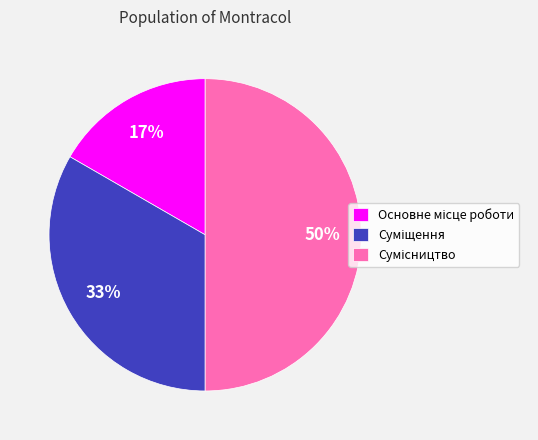

To the nearest percent, what is the average slice percentage?

33%